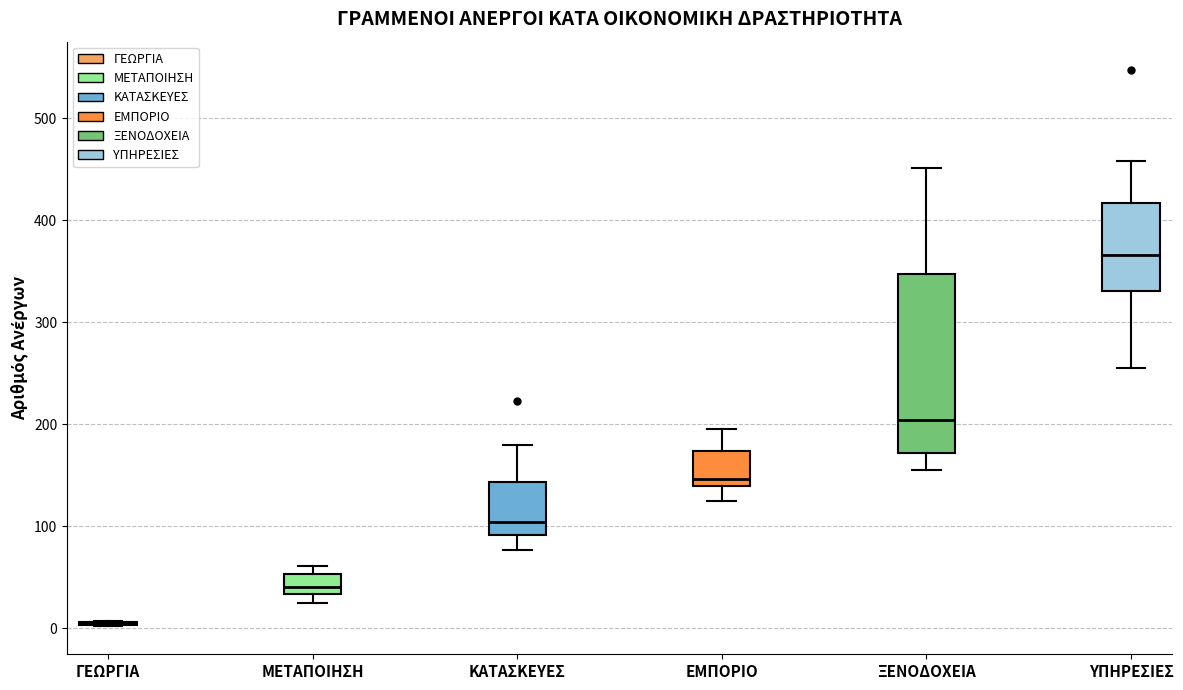

Where is the upper edge of the box for ΜΕΤΑΠΟΙΗΣΗ on the y-axis? The values are not printed on the chart, so give them approximately, as read against the axis.

50